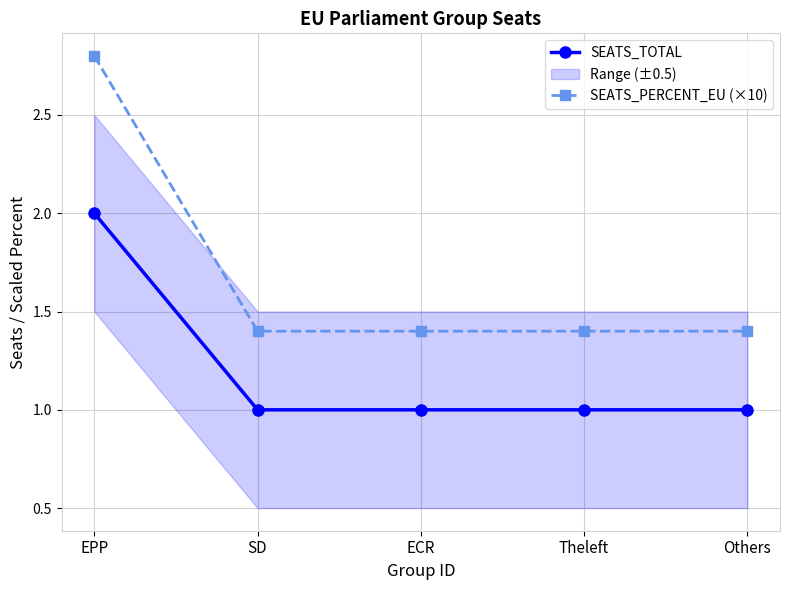

List the series in order of their peak value, highest first.

SEATS_PERCENT_EU (×10), SEATS_TOTAL